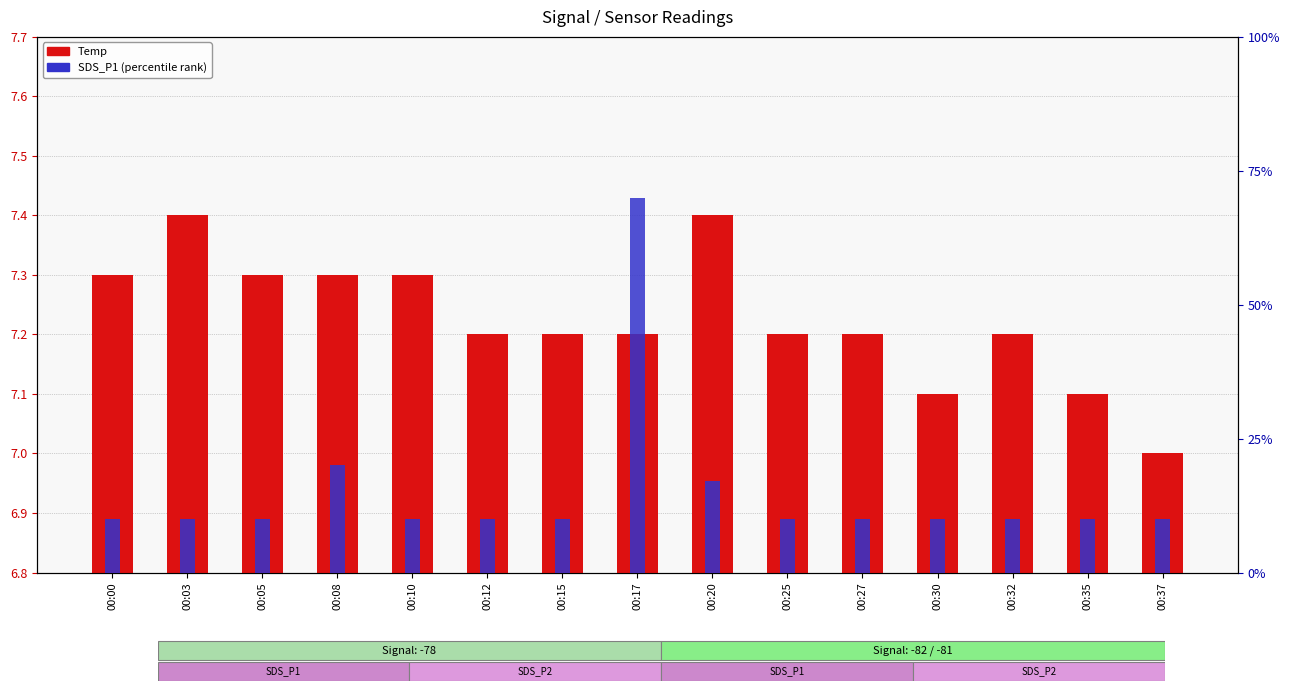

What is the difference between the highest and lowest values at 00:15?

0.3